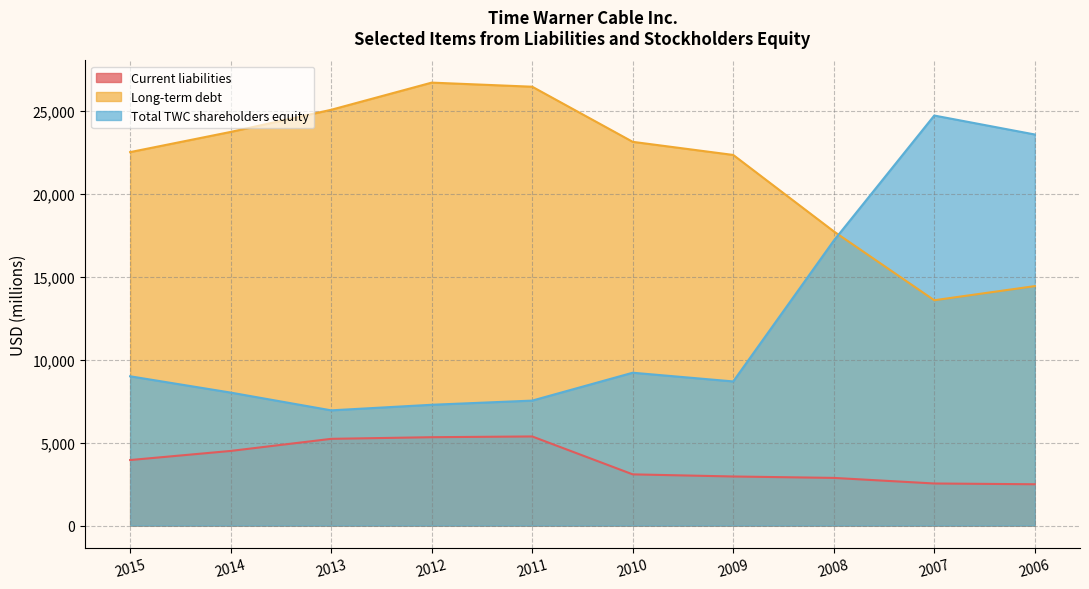

At which label does Long-term debt first exceed 23121?

2014